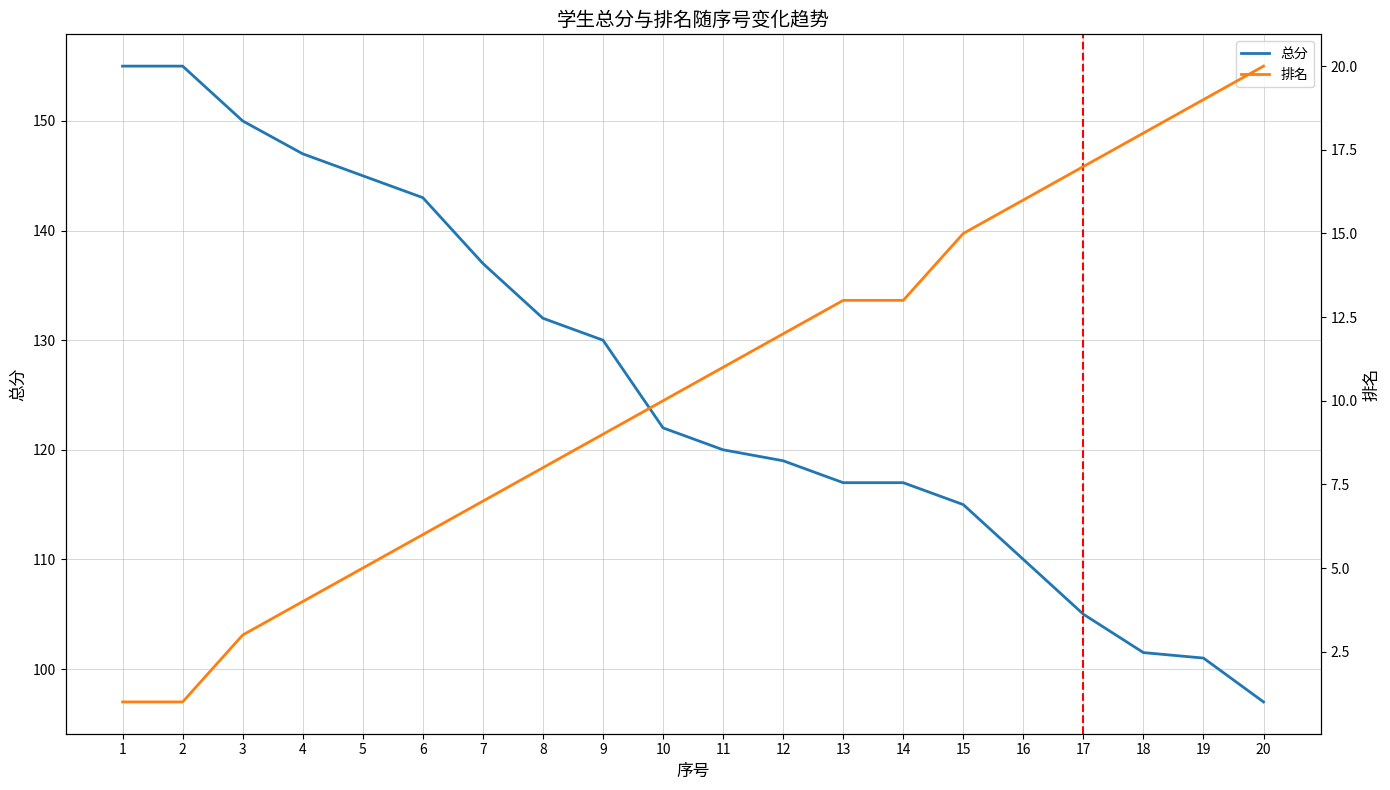

List the series in order of their overall mean, highest first.

总分, 排名